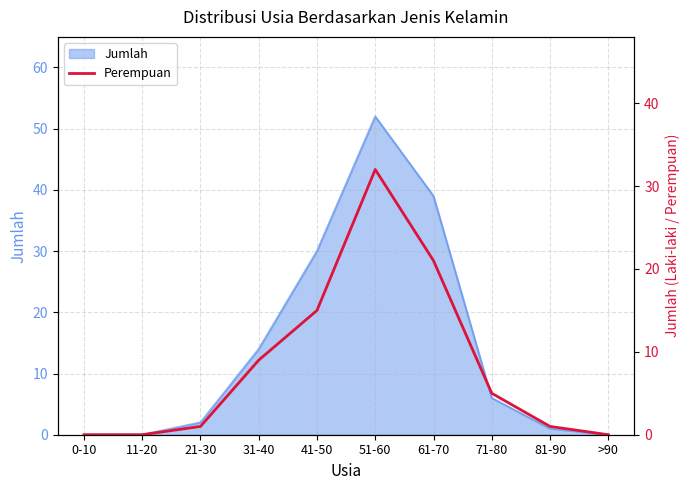

How many lines are shown in the chart?

1